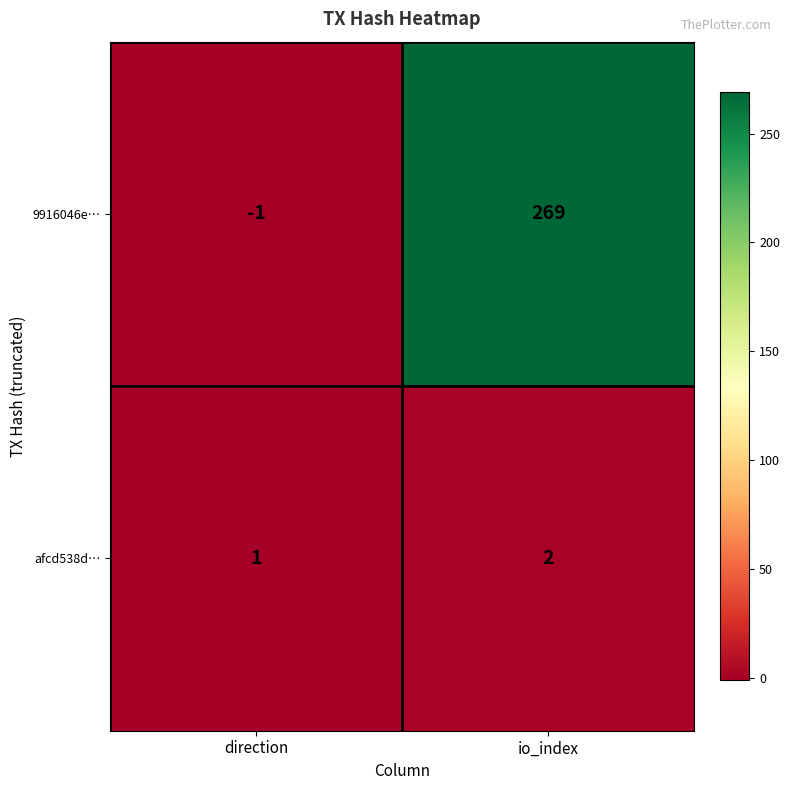

List the labels in order of 9916046e… value, largest first.

io_index, direction